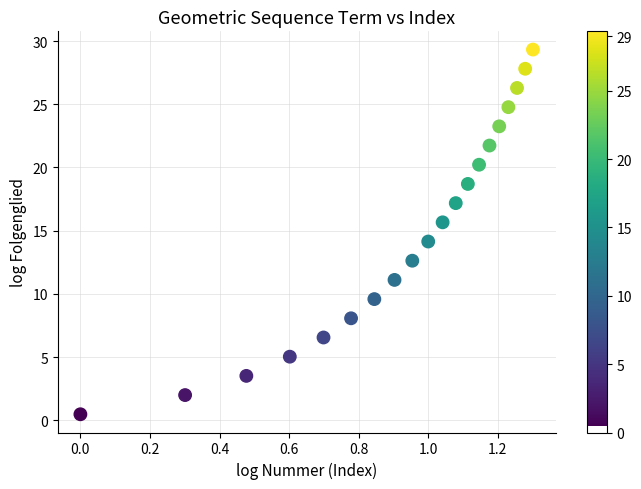

What is the range of Y values (max minus min)?

28.9